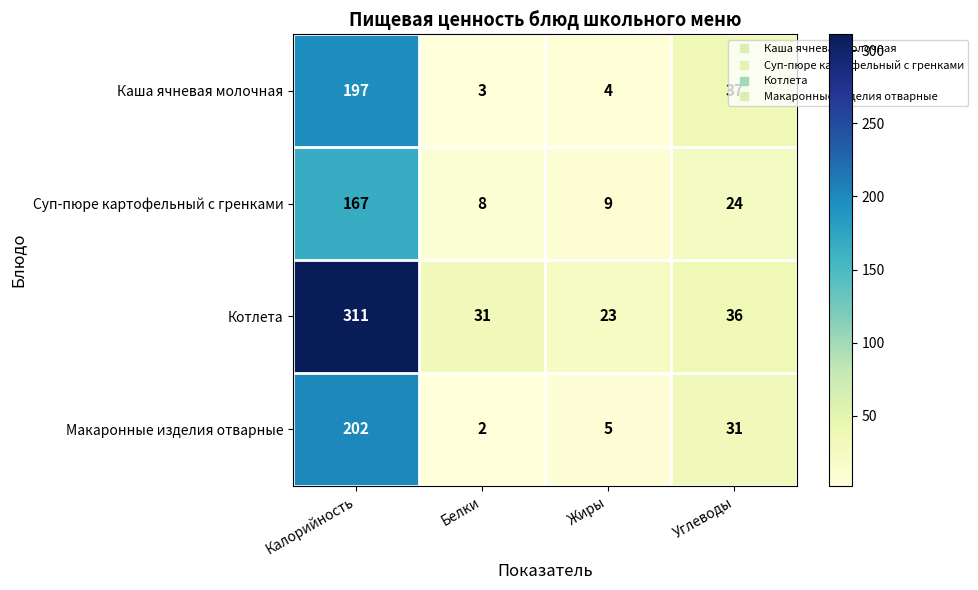

What is the difference between the second highest and minimum values in the Котлета series?

13